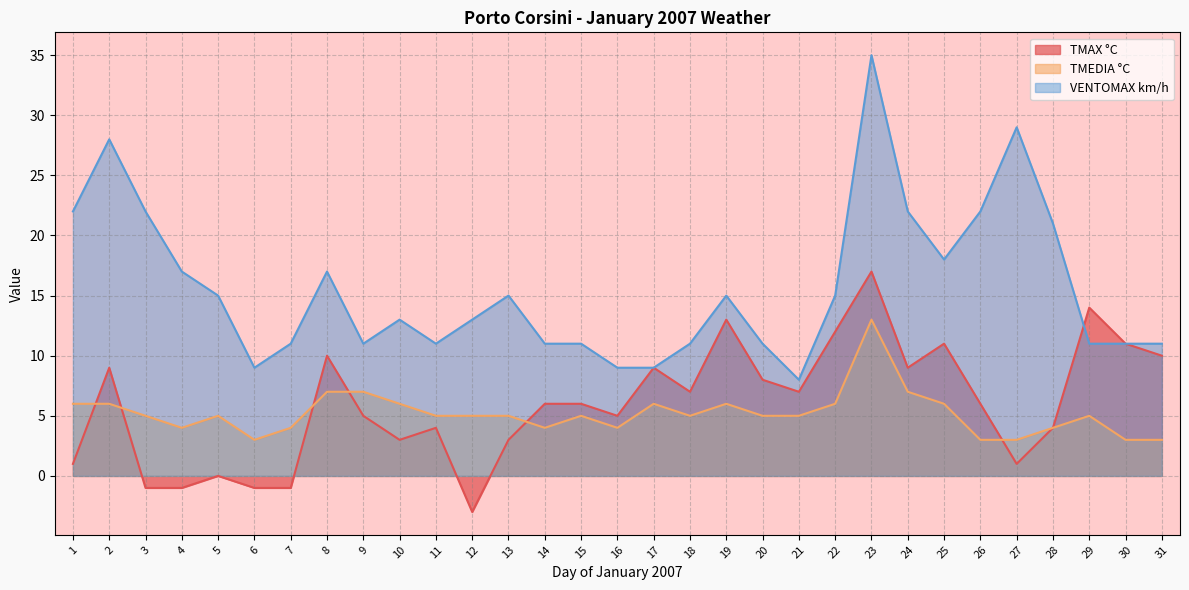

What is the value of the VENTOMAX km/h point at the 4th from the left?

17